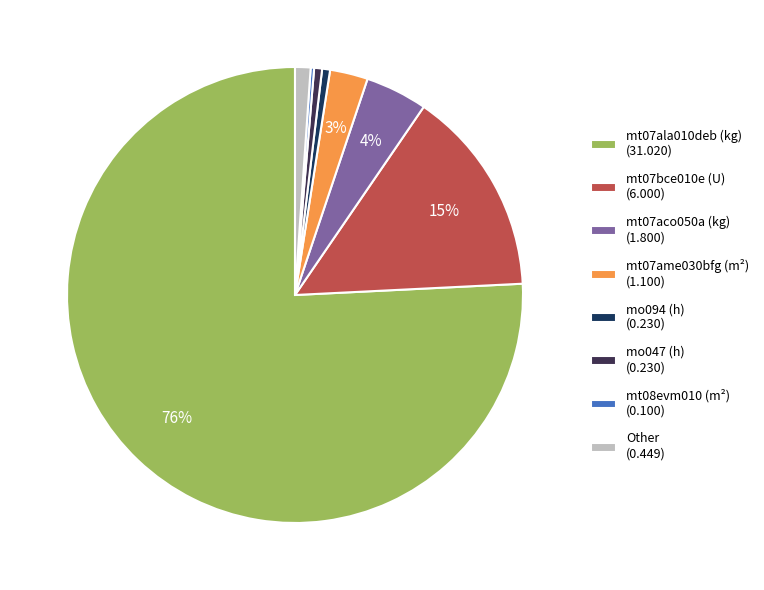

Do mo047 (h) (0.230) and mt07bce010e (U) (6.000) together represent more than half of the pie?

No